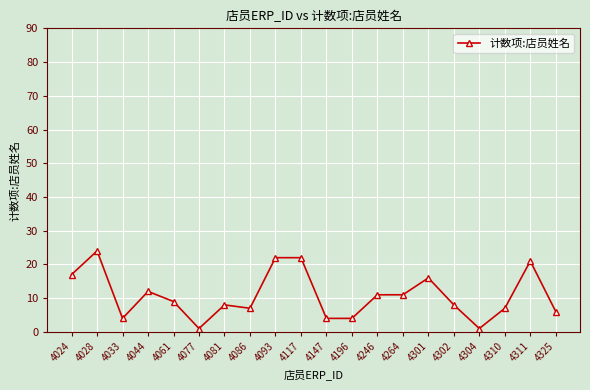

True or false: the data has more than 2 interior local peaks.

True